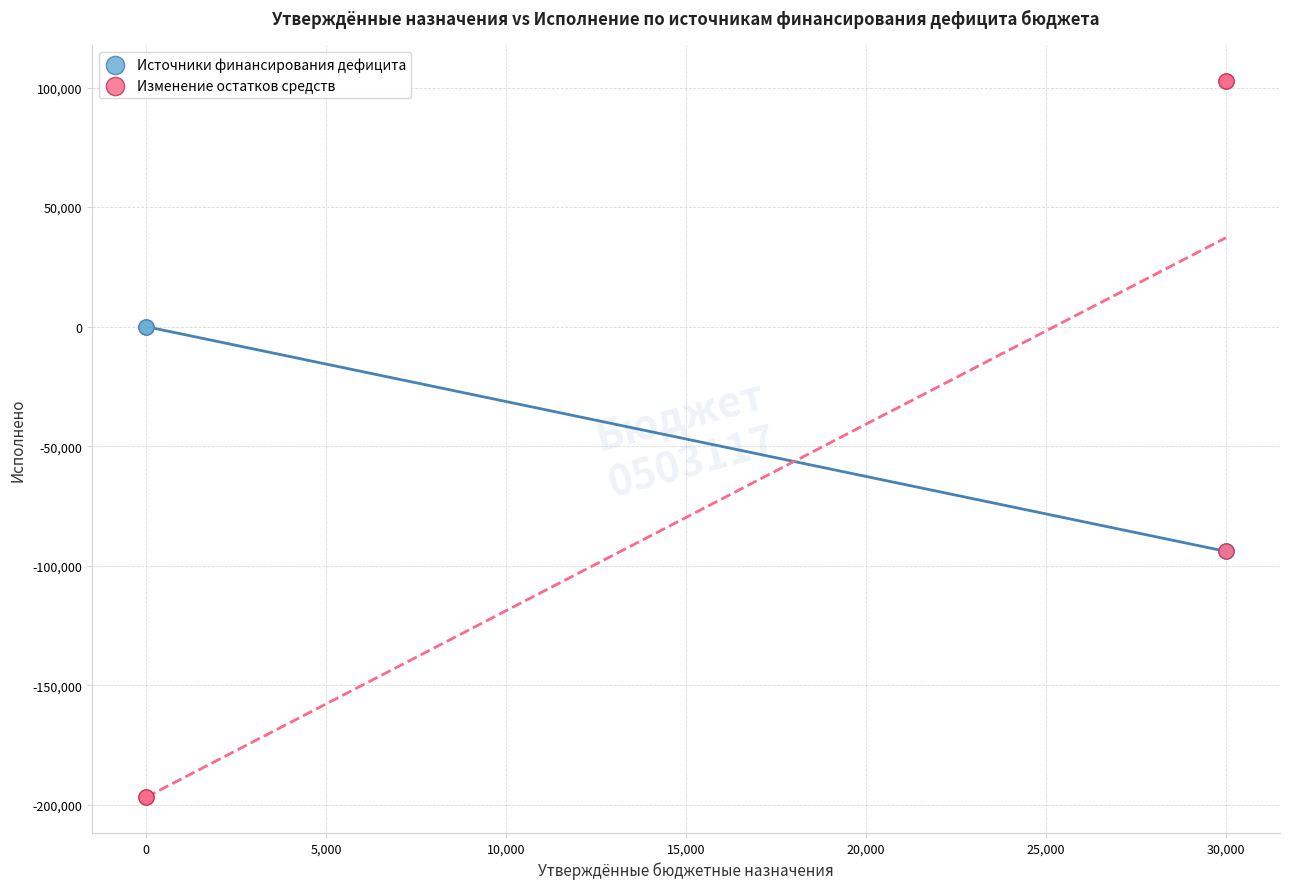

Which series contains the lowest Y value?

Изменение остатков средств